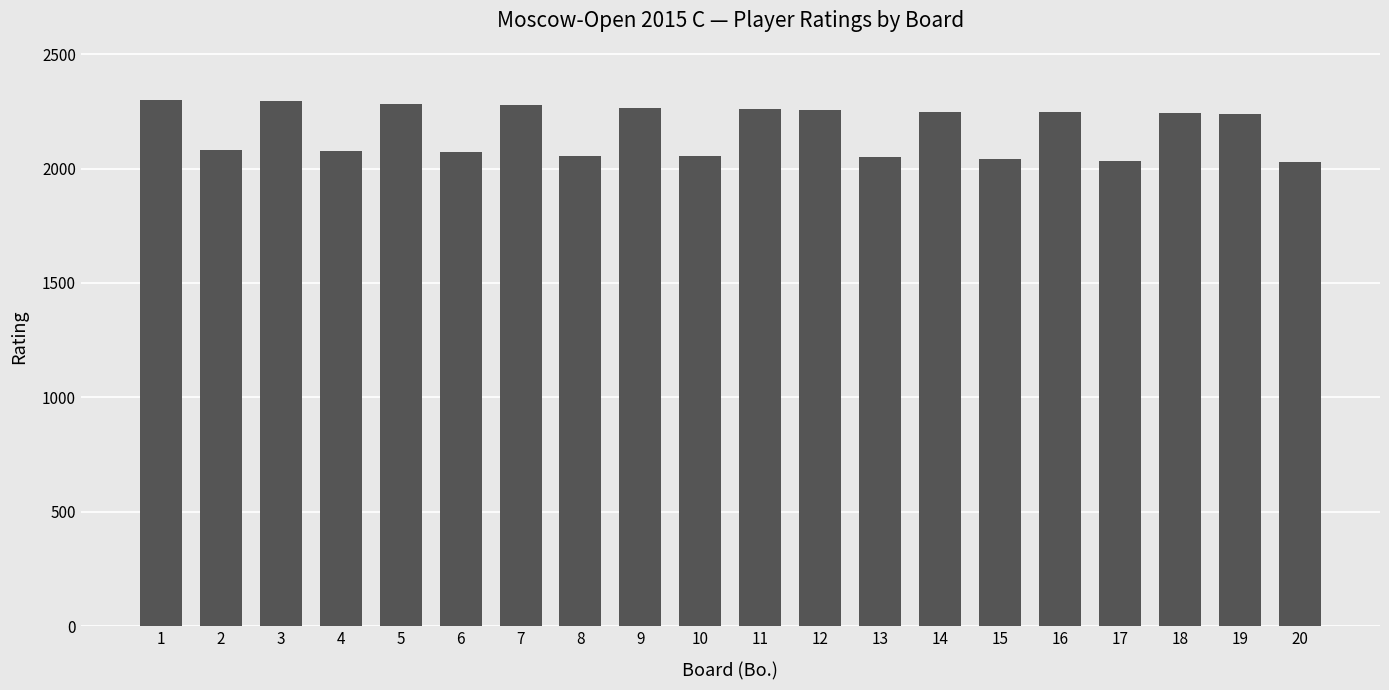

Read the value at 5.

2284